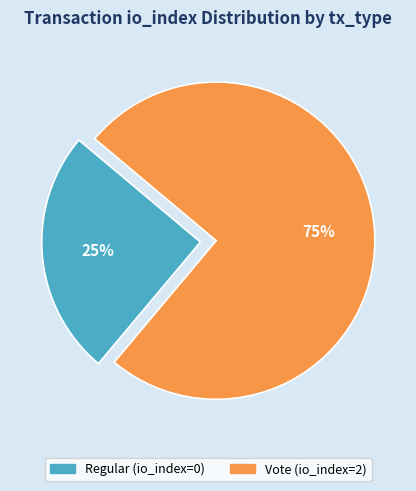

How many slices are in this pie chart?

2